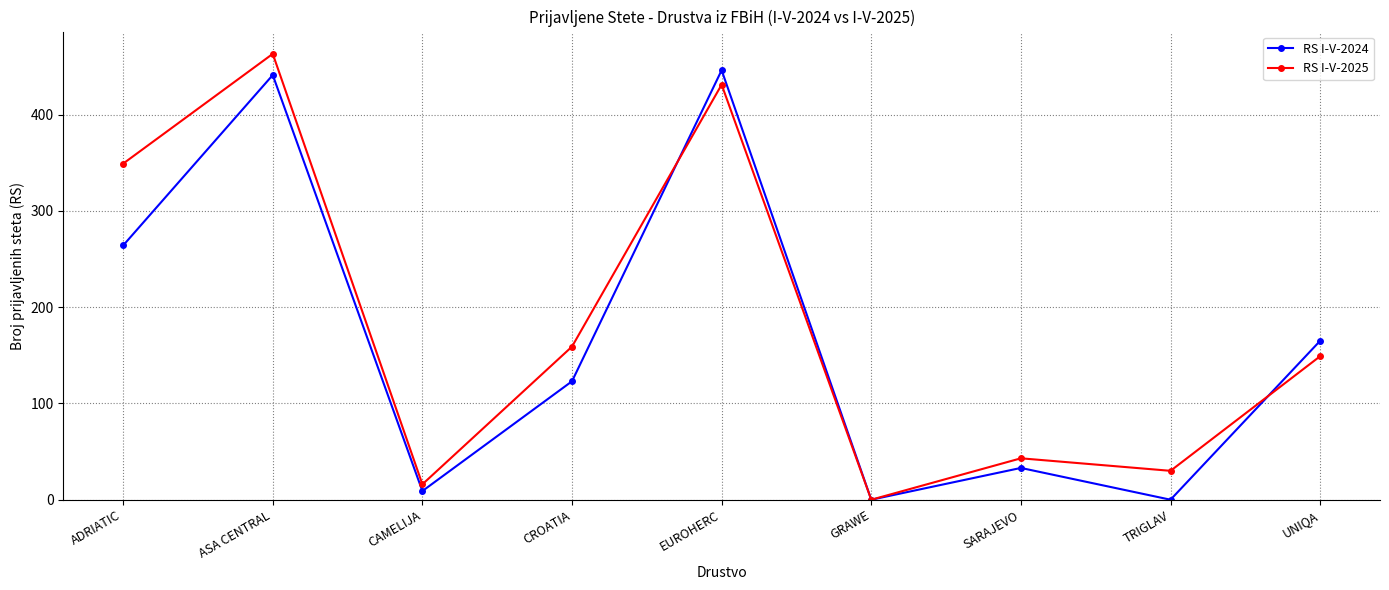

In RS I-V-2025, how many points are lower than both neighbors (excluding endpoints)?

3